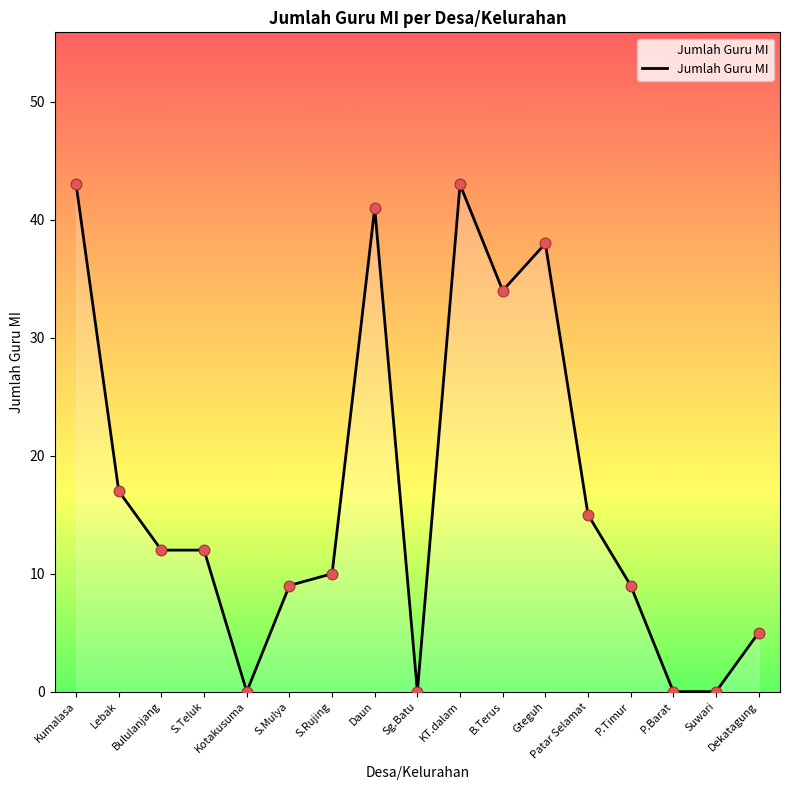

What is the change in value from P.Barat to Dekatagung?

+5